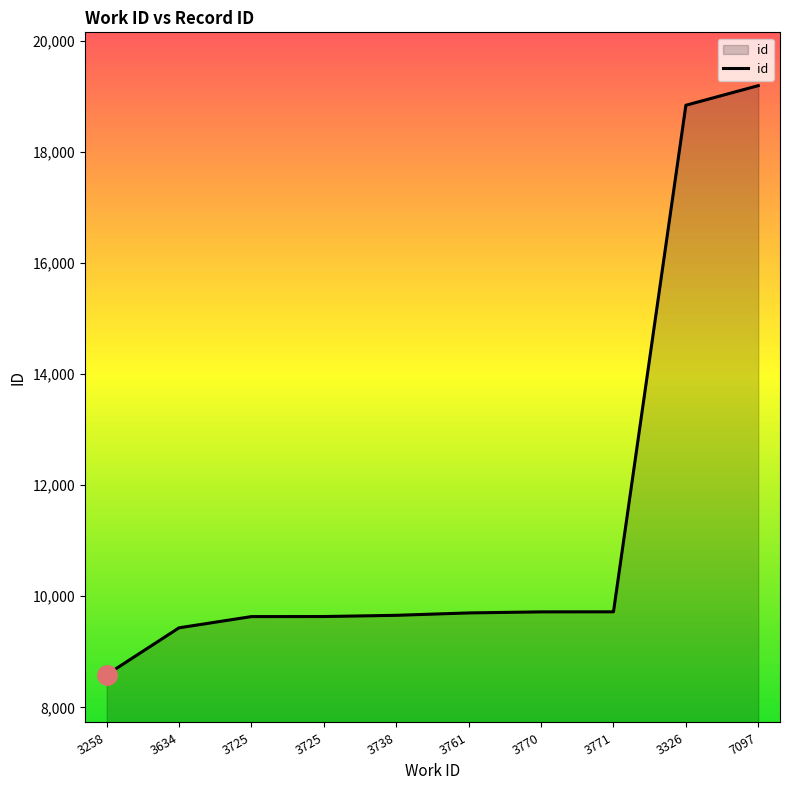

Does the chart display data point markers on the line(s)?

No